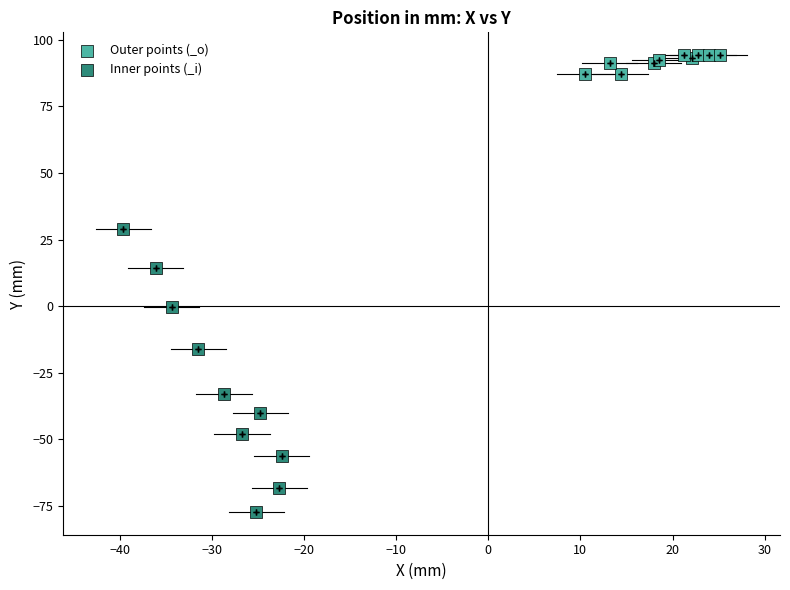

Which series contains the lowest Y value?

Inner points (_i)